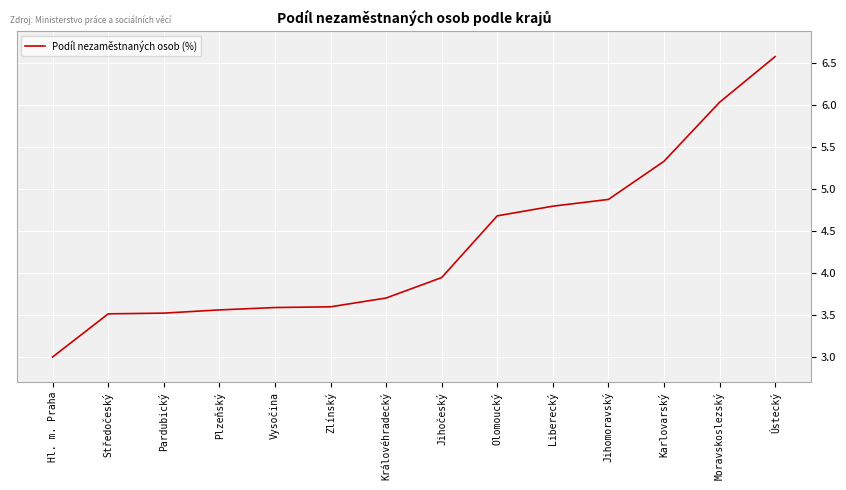

What position from the right is Liberecký?

5